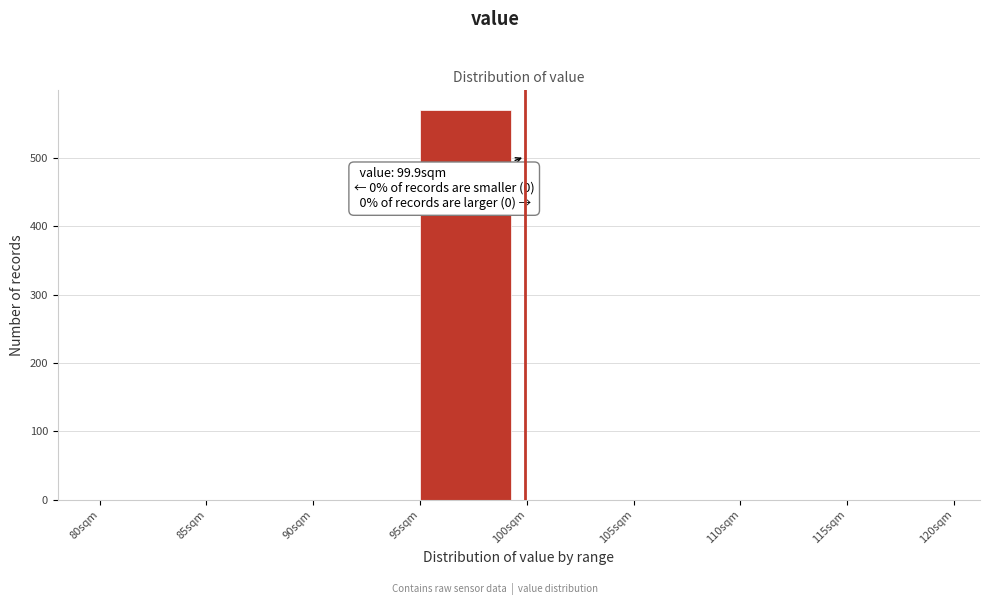

Over which range of the x-axis is the bar tallest?

95 to 100